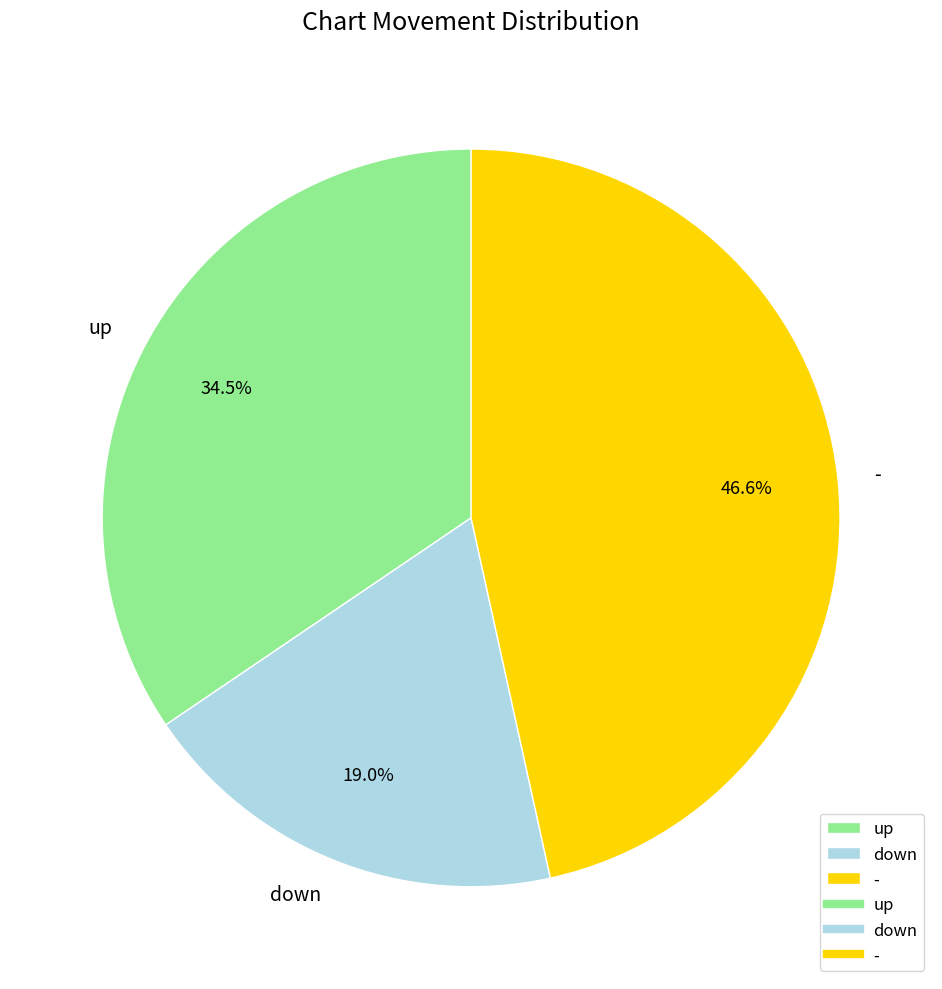

Which category has the smallest portion of the pie?

down